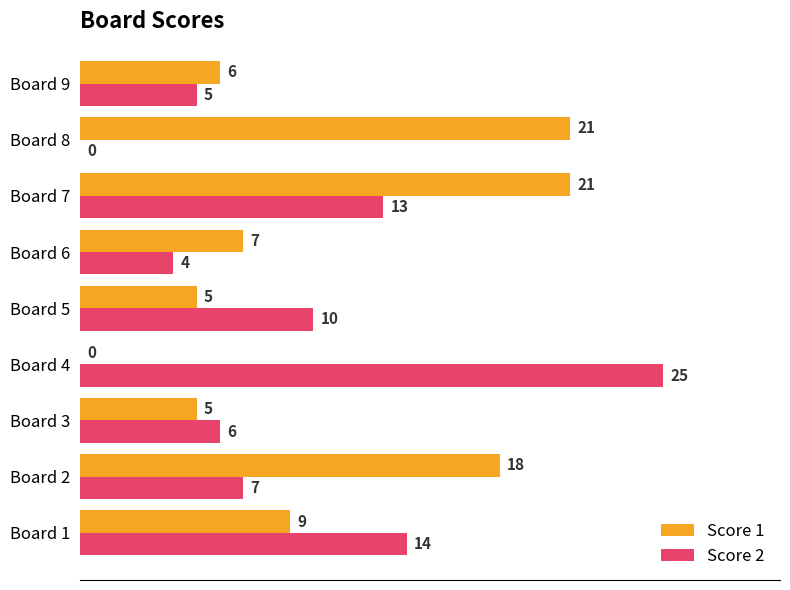

How many values in Score 1 are above zero?

8